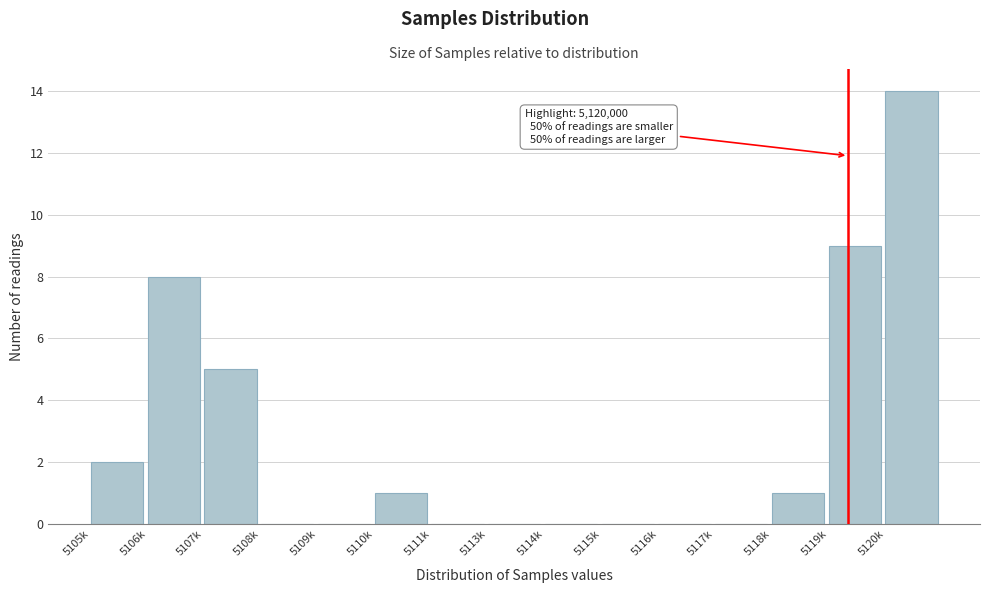

Reading left to right, transcribe all the data shown in this chart.

5105k=2	5106k=8	5107k=5	5108k=0	5109k=0	5110k=1	5111k=0	5113k=0	5114k=0	5115k=0	5116k=0	5117k=0	5118k=1	5119k=9	5120k=14